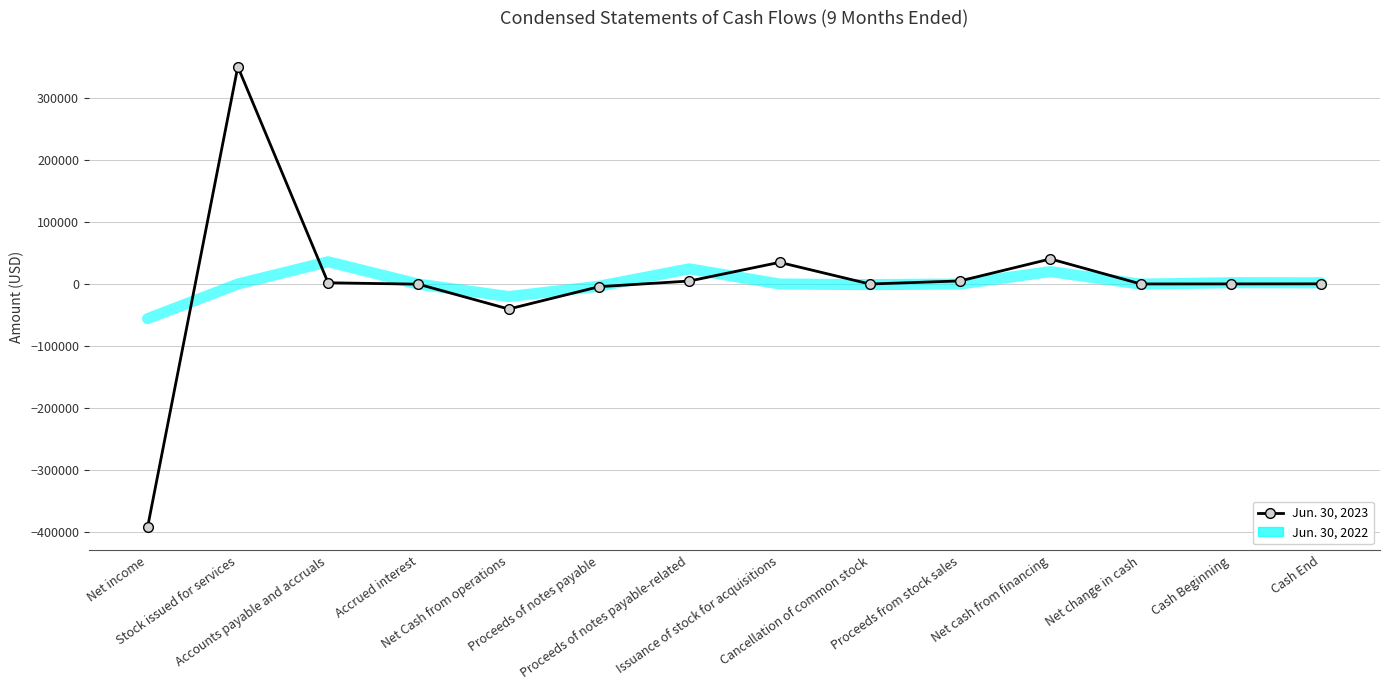

What is the minimum value shown in the chart?

-393145